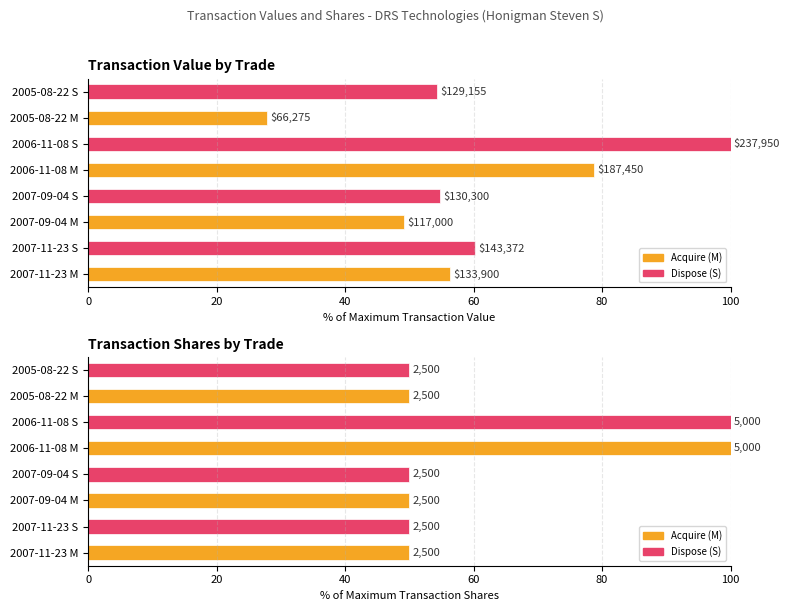

What position from the right is 2006-11-08 S?

3